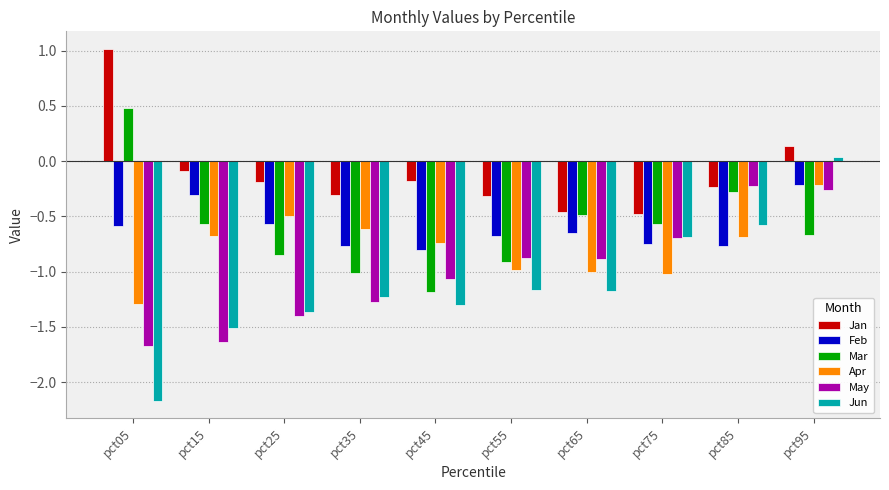

At how many categories does at least one series exceed 0?

2